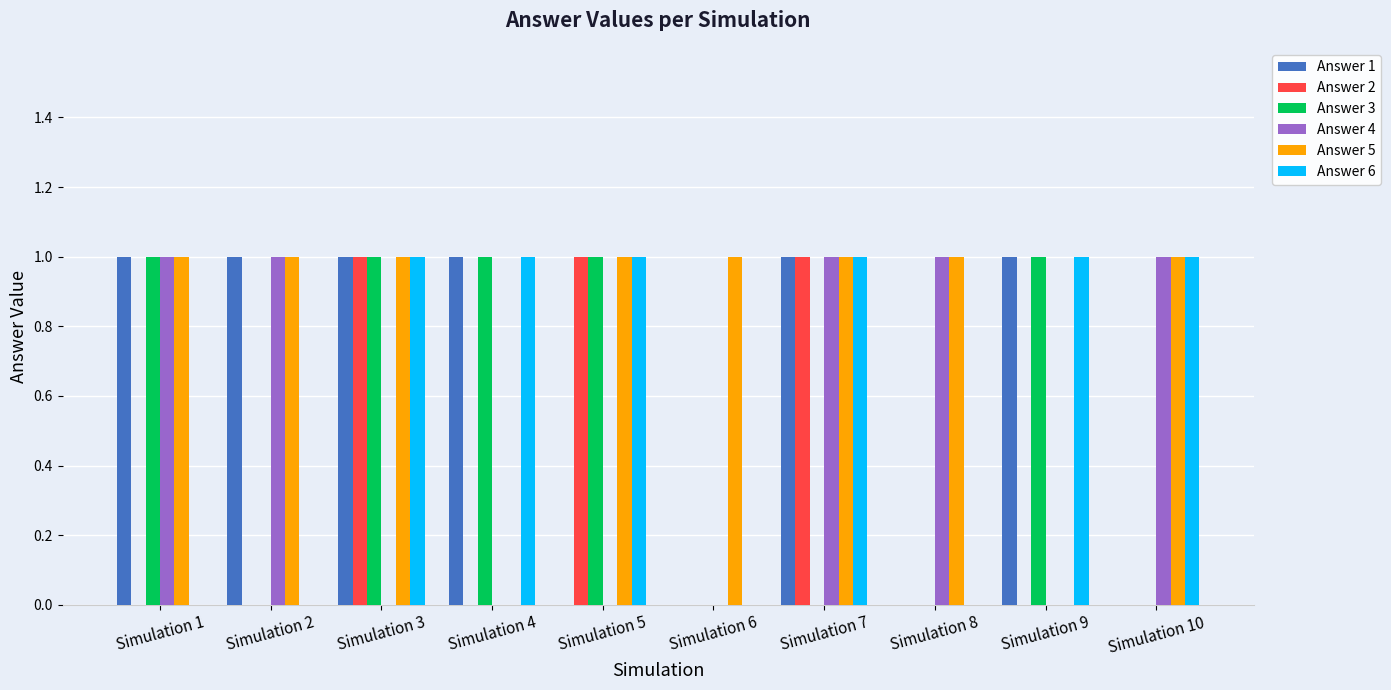

True or false: Answer 1 has a value of 0 at Simulation 9.

False